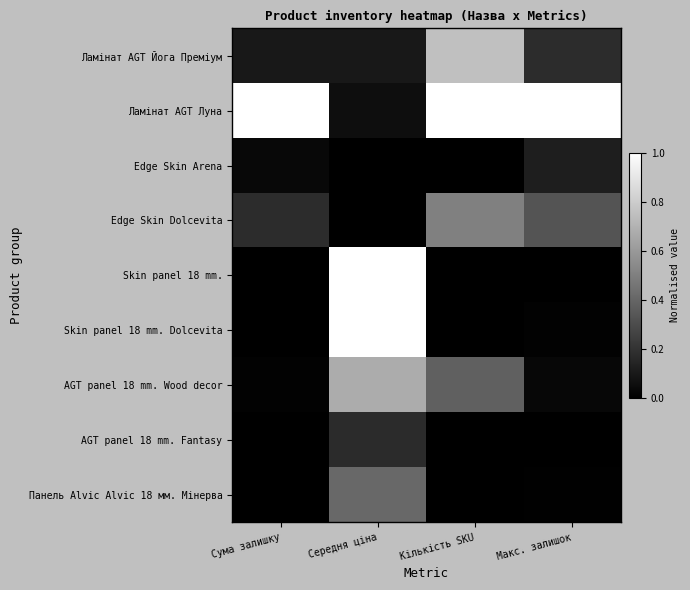

Which series has the largest range (max minus min)?

Skin panel 18 mm.